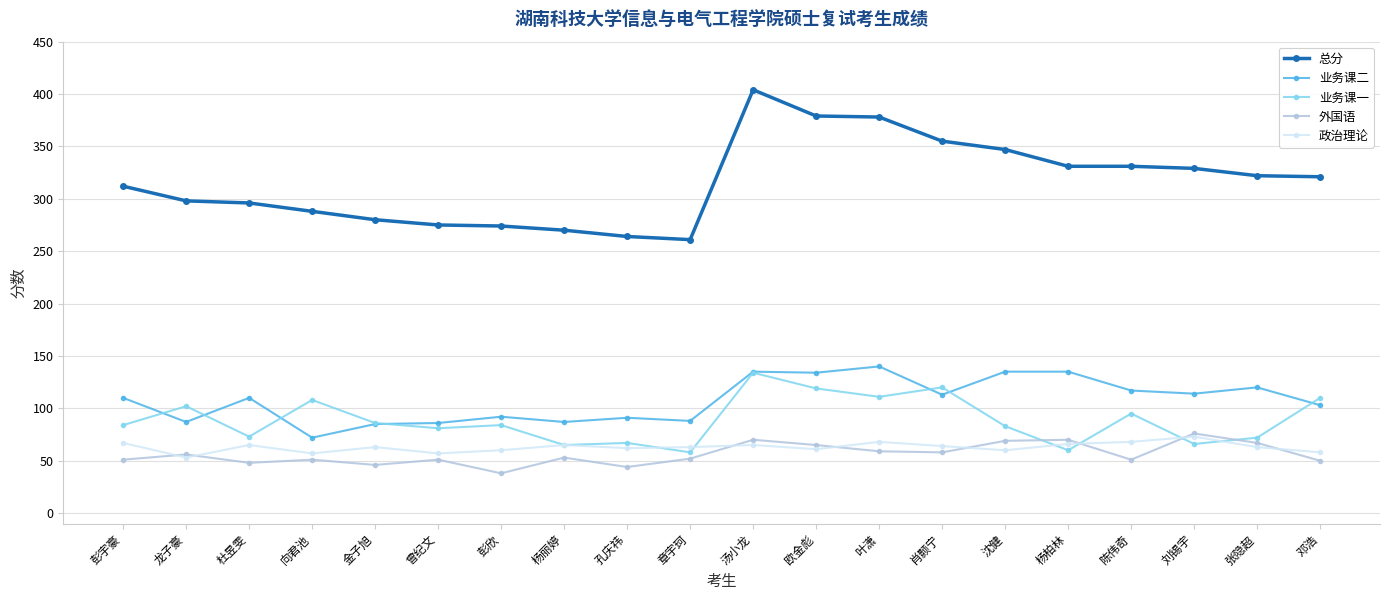

Between 沈健 and 杨柏林, which series saw the biggest shift?

业务课一